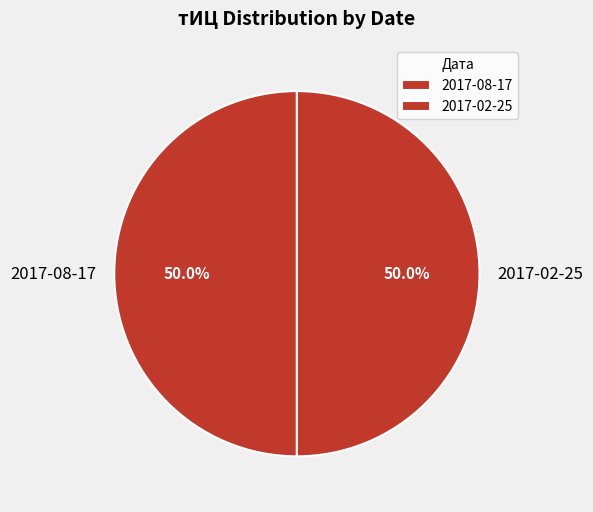

To the nearest percent, what percentage of the pie is 2017-08-17?

50%